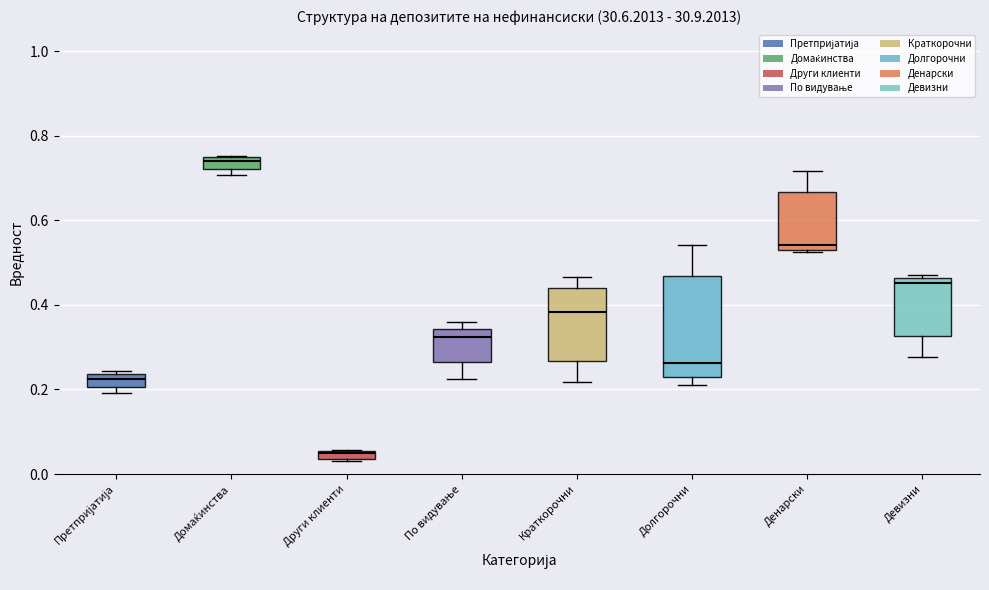

Where is the lower edge of the box for Денарски on the y-axis? The values are not printed on the chart, so give them approximately, as read against the axis.

0.54